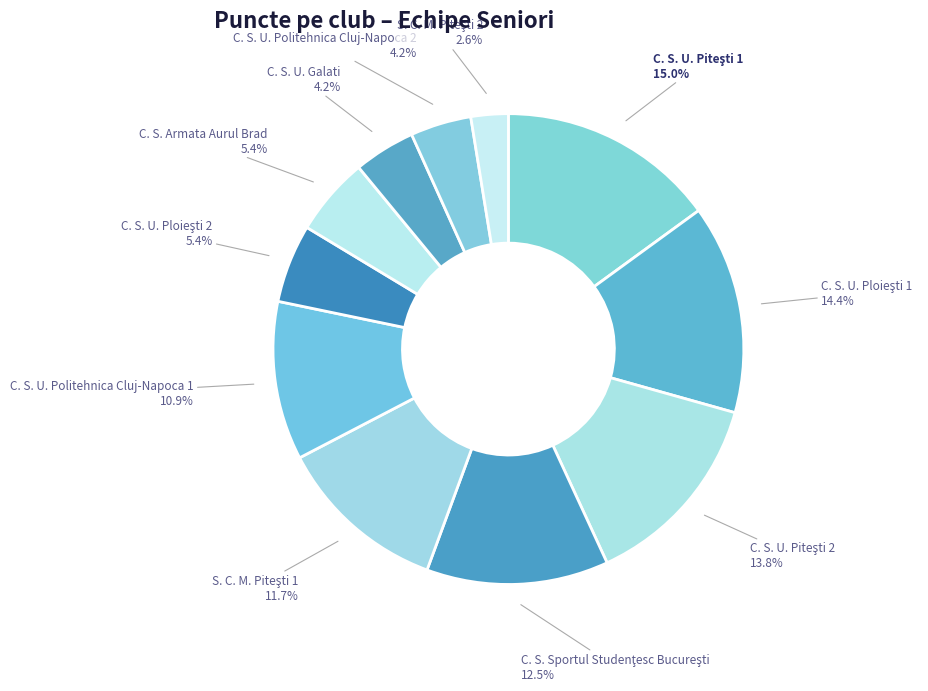

Does any single category account for the majority?

No